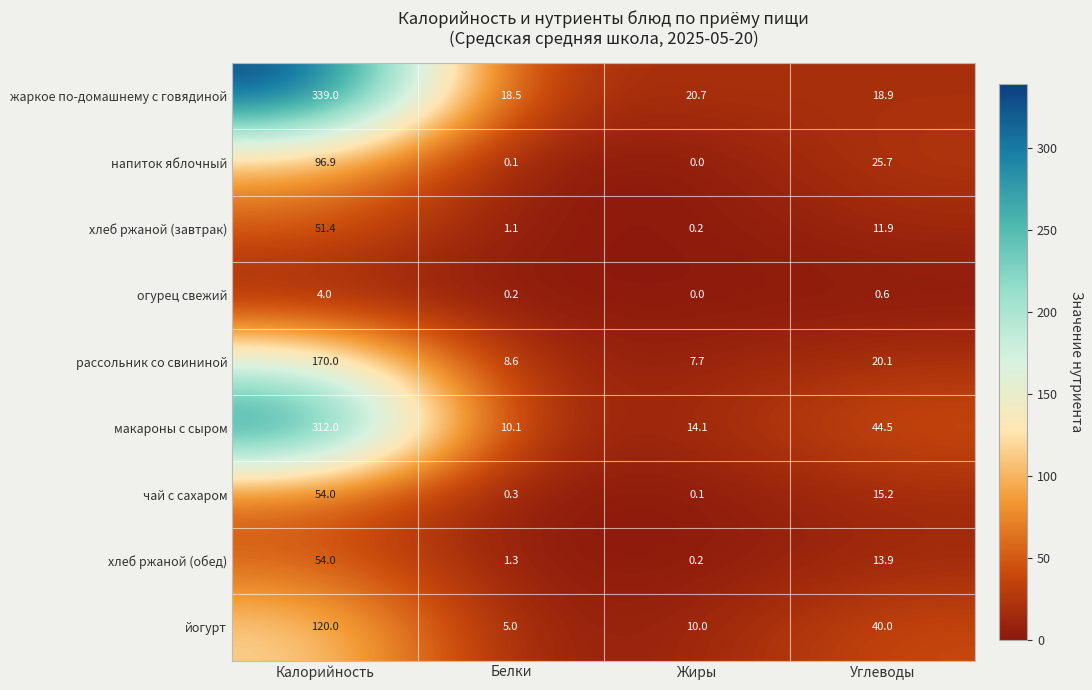

Is it true that чай с сахаром equals 54.0 at Калорийность?

True